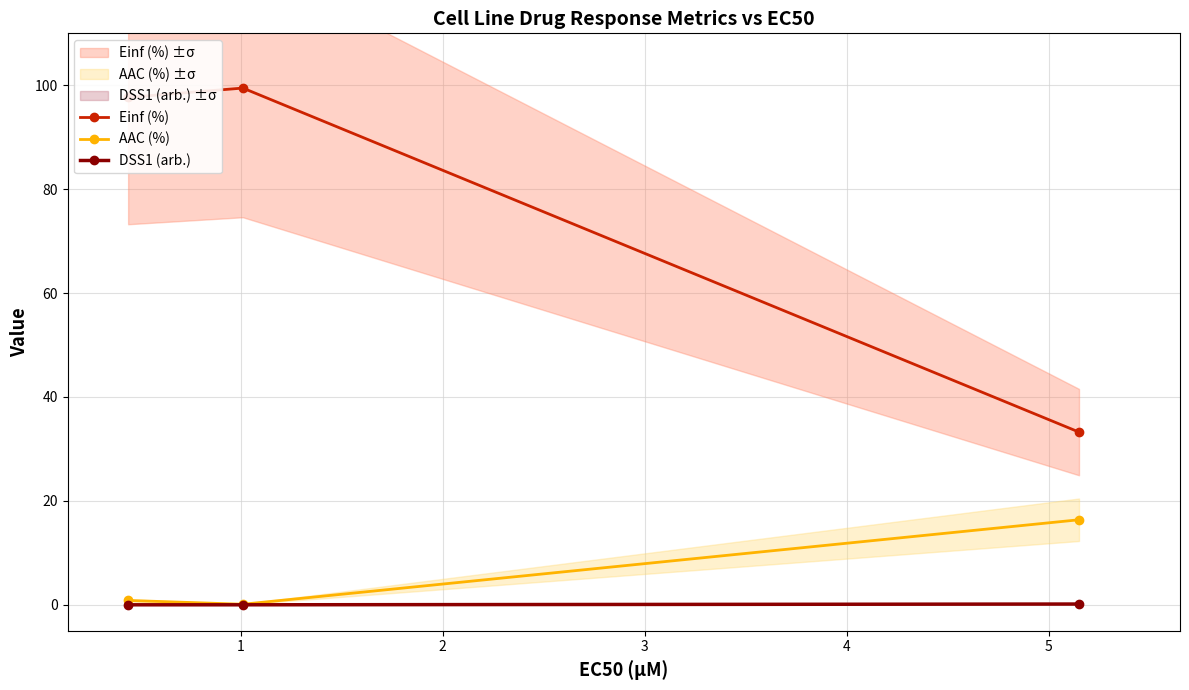

What are all the series names shown in the legend?

Einf (%), AAC (%), DSS1 (arb.)